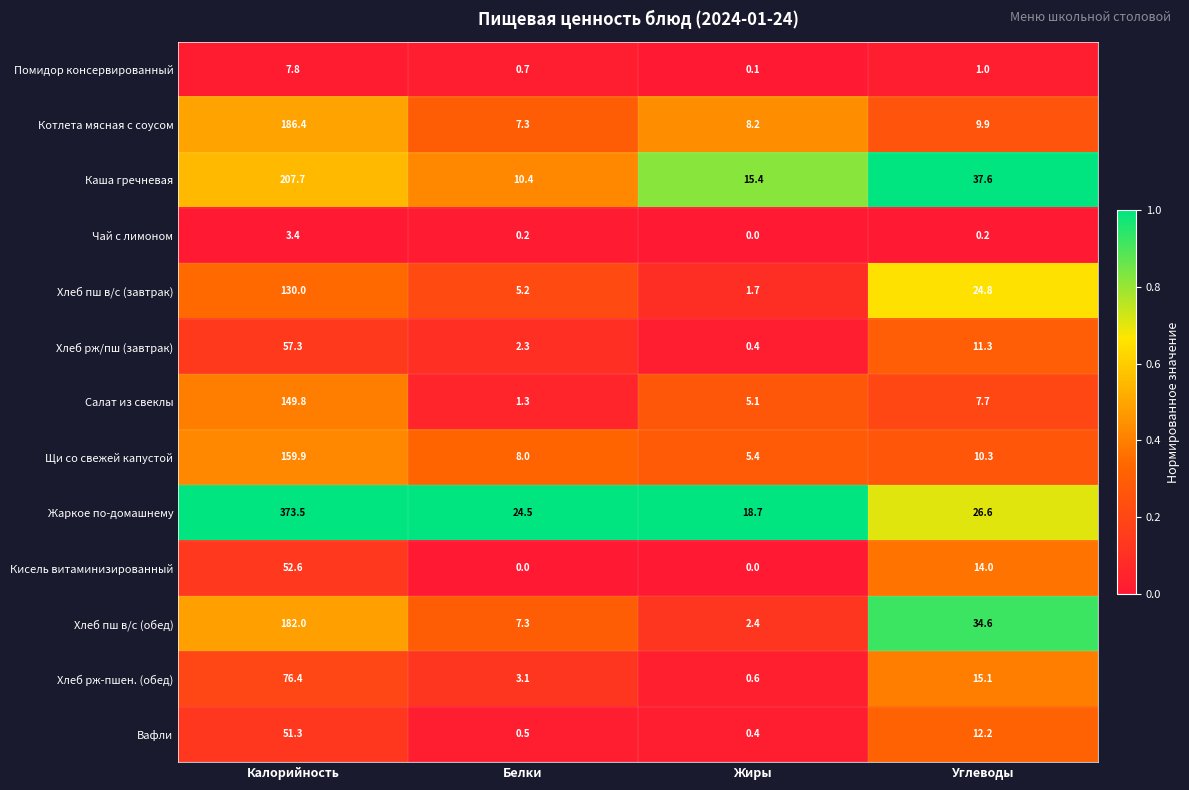

Is it true that Салат из свеклы equals 0.9 at Белки?

False